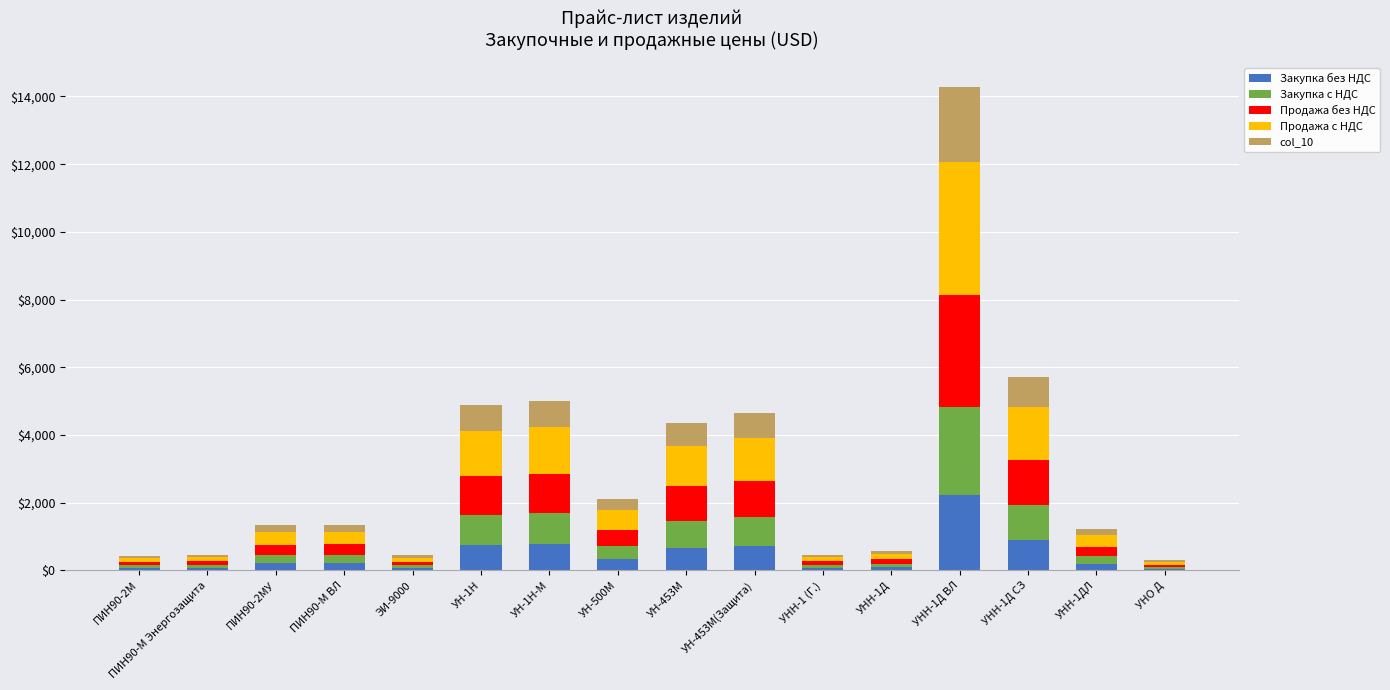

What is the difference between the maximum and second lowest values in the Закупка без НДС series?

2145.8